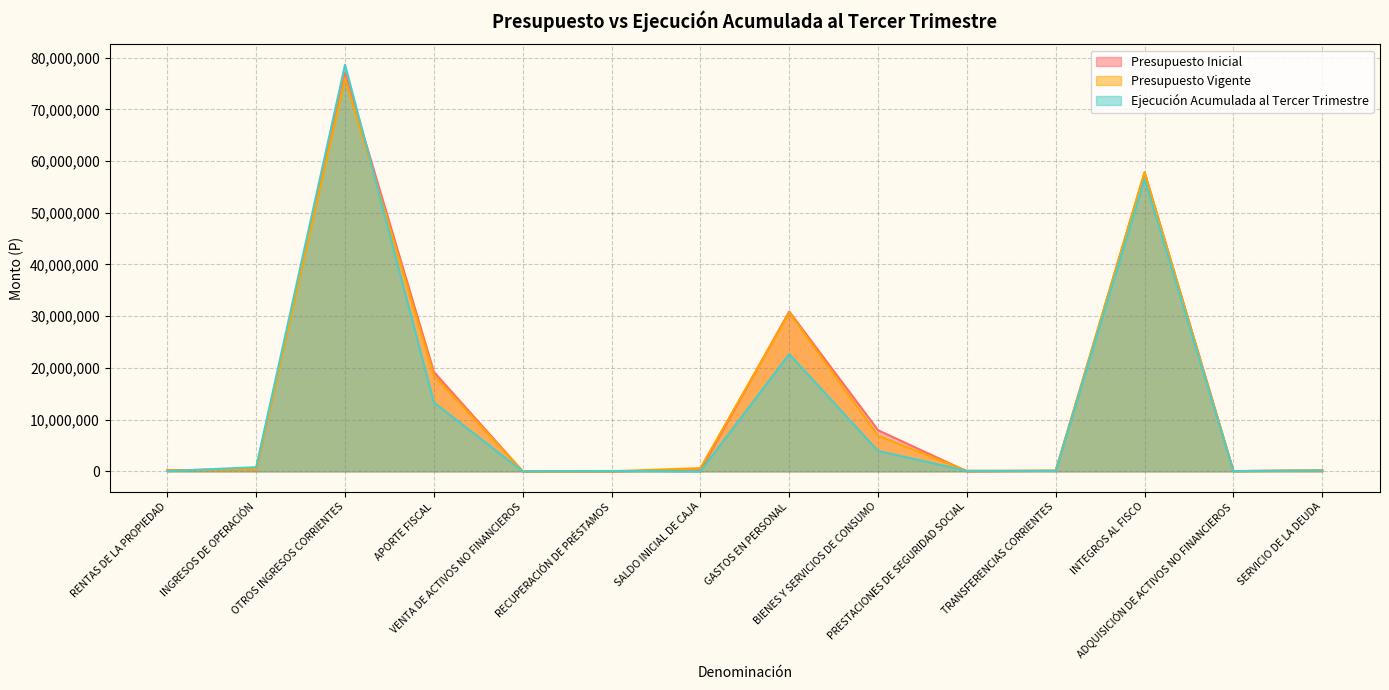

In Presupuesto Vigente, how many points are lower than both neighbors (excluding endpoints)?

3